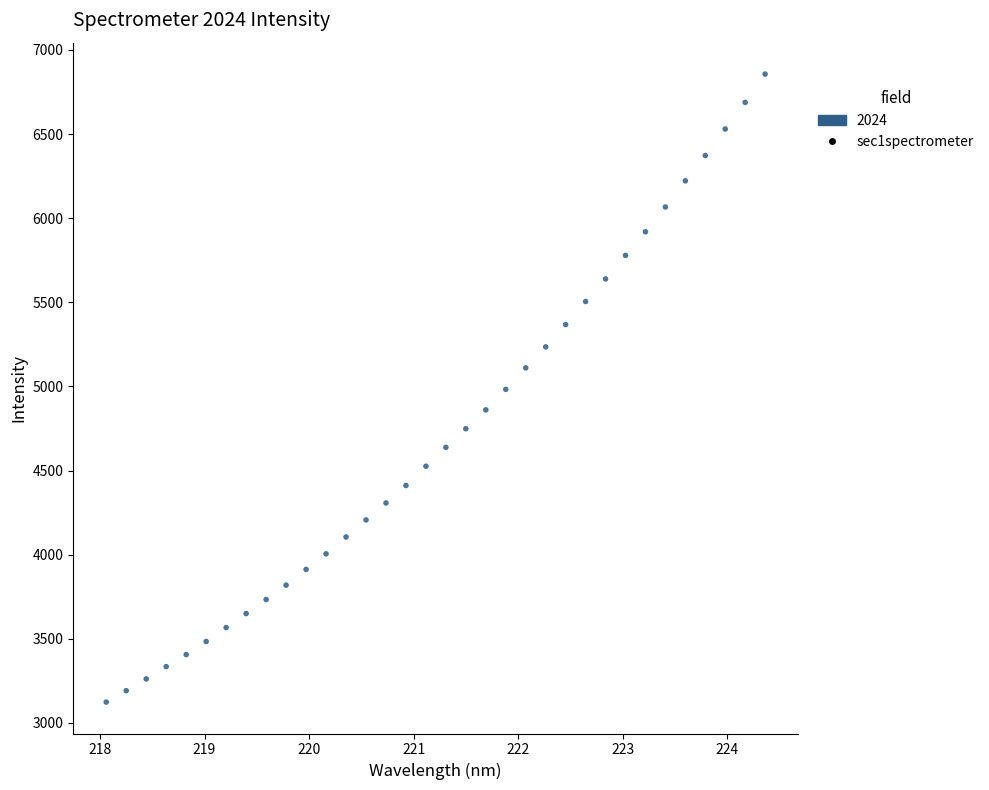

What is the range of X values (max minus min)?

6.3